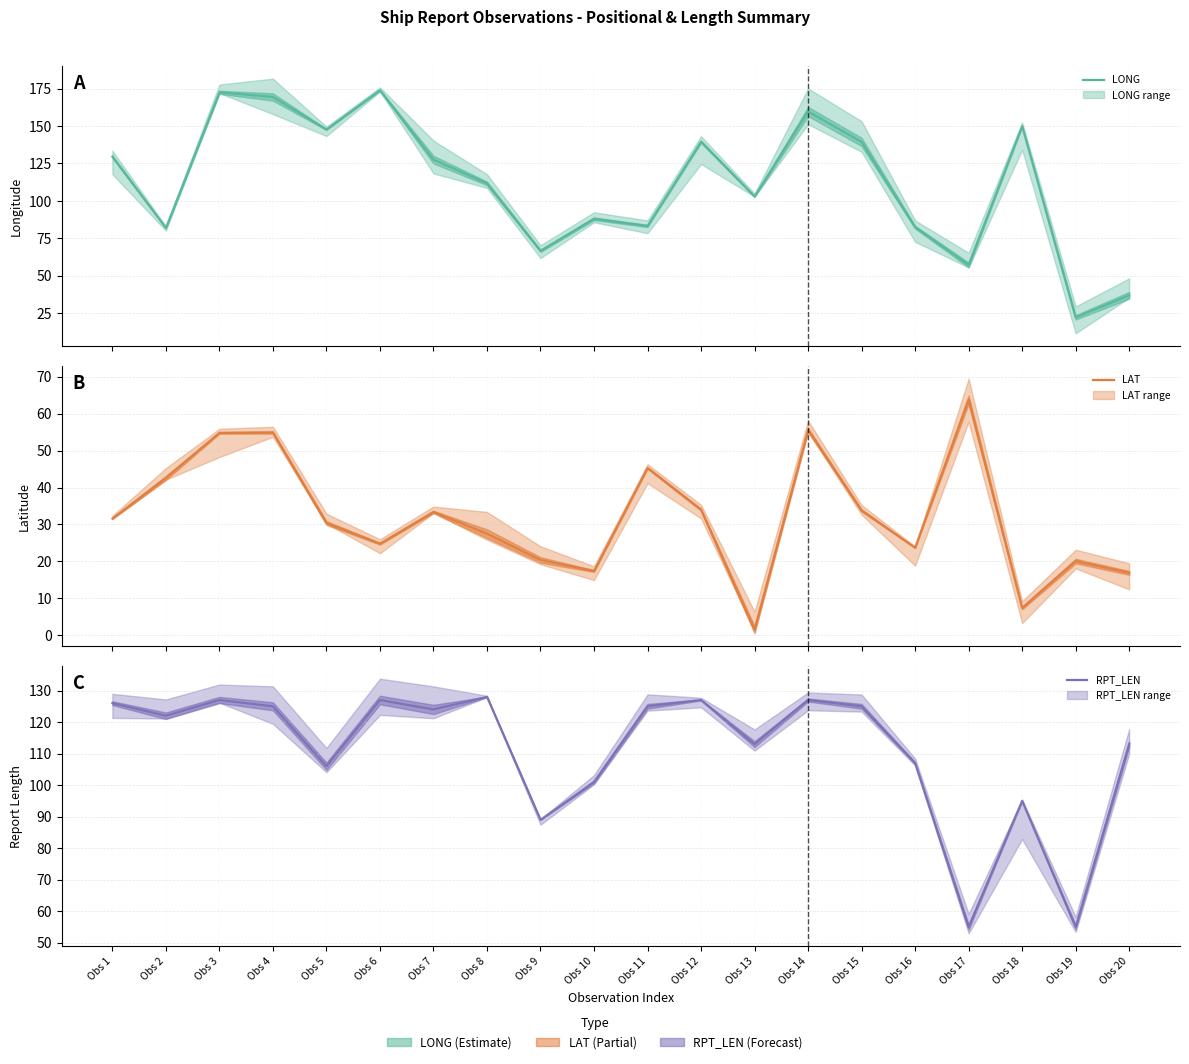

Which series has the largest total across all categories?

LONG